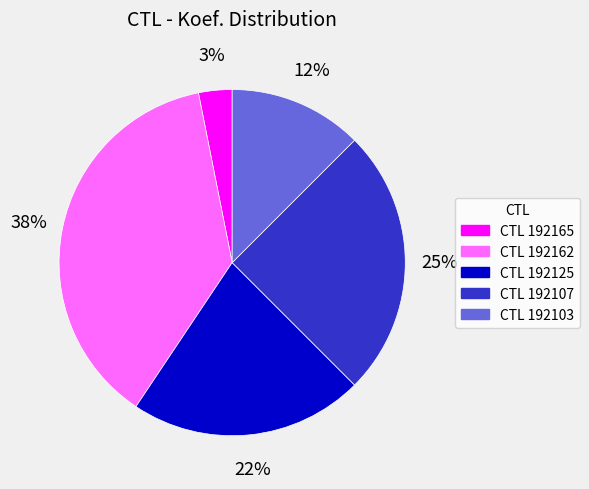

To the nearest percent, what is the average slice percentage?

20%